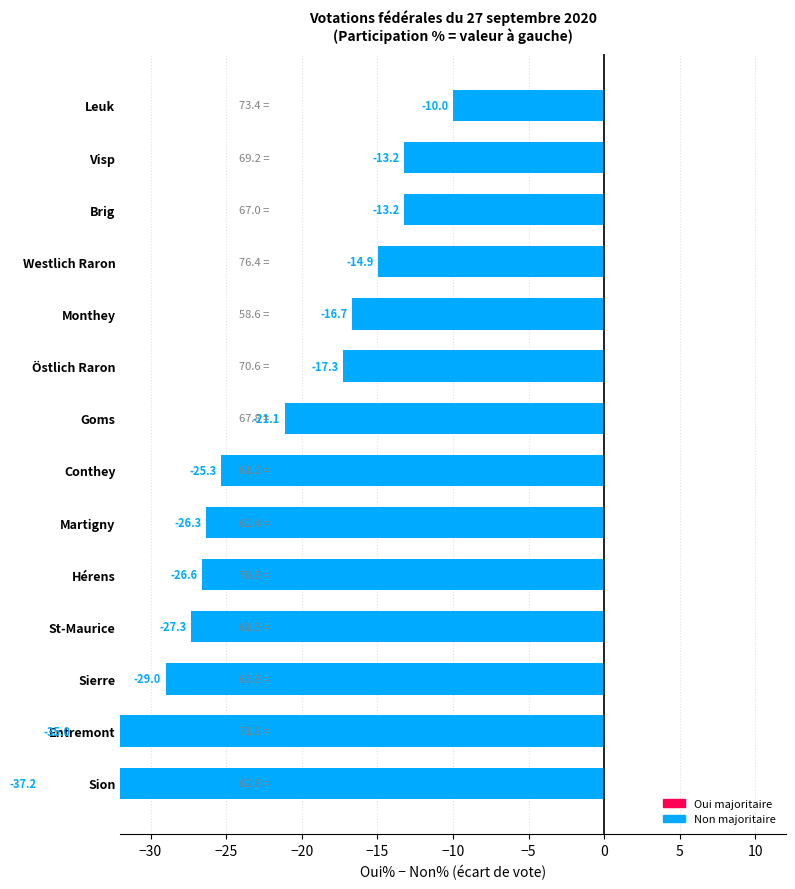

True or false: Oui % has a value of 66.3 at Westlich Raron.

False